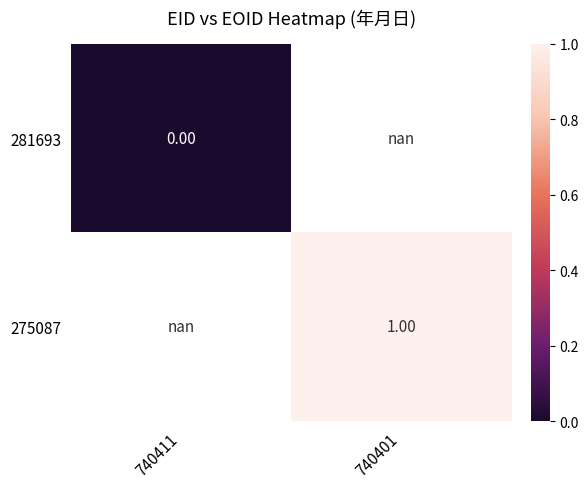

Rank the categories by 275087 value from highest to lowest.

740411, 740401